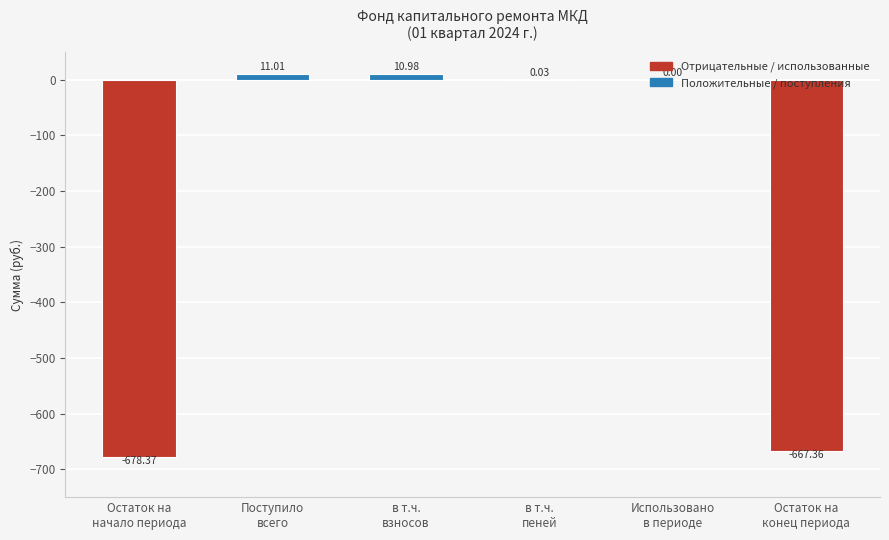

What is the sum of all values?

-1323.7